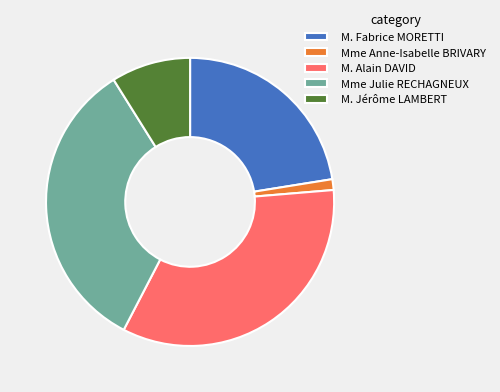

Is the sum of M. Alain DAVID and M. Fabrice MORETTI greater than half?

Yes